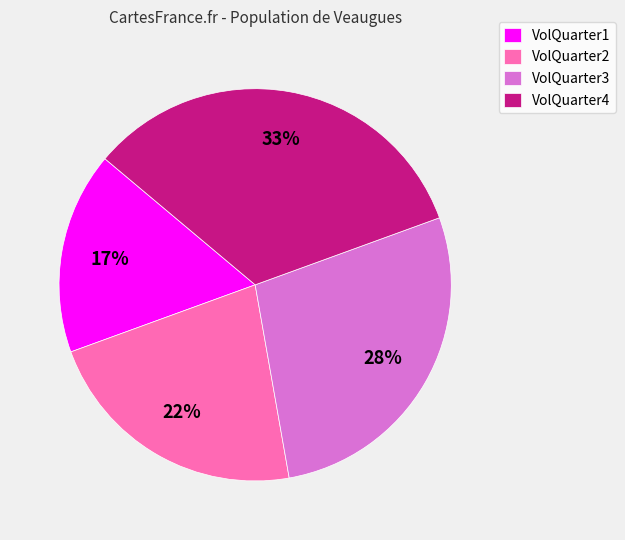

To the nearest percent, what is the average slice percentage?

25%